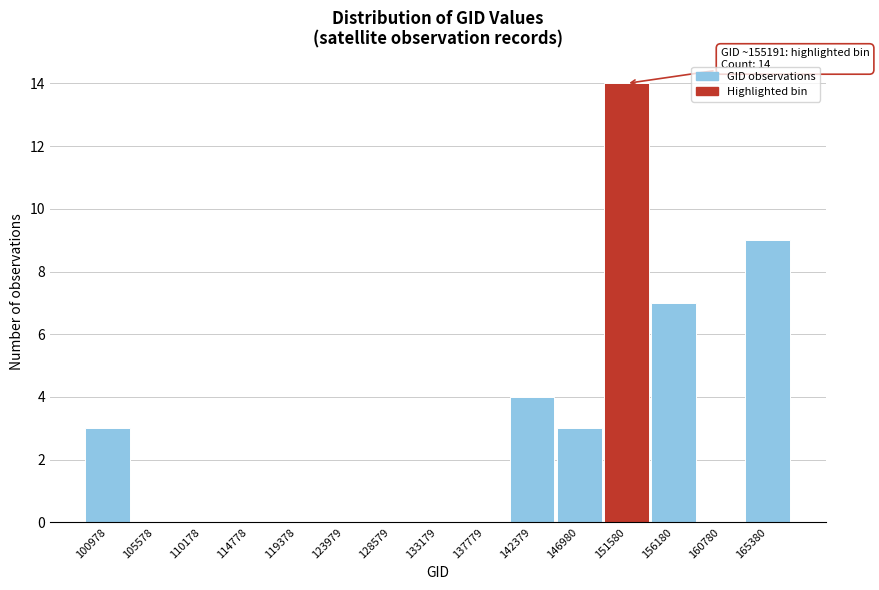

Reading left to right, what are all the values shown in this chart?

100978=3	105578=0	110178=0	114778=0	119378=0	123979=0	128579=0	133179=0	137779=0	142379=4	146980=3	151580=14	156180=7	160780=0	165380=9